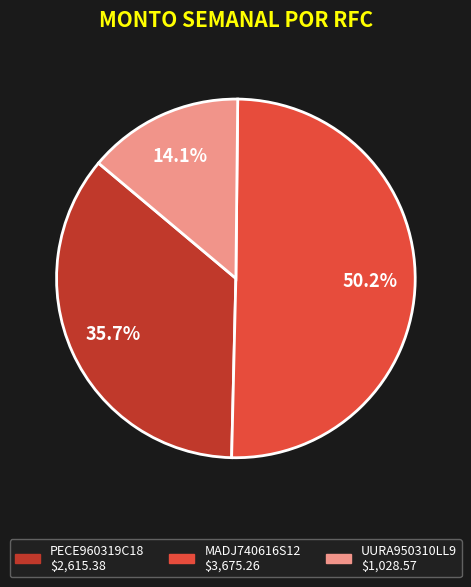

Which slice is the largest?

MADJ740616S12